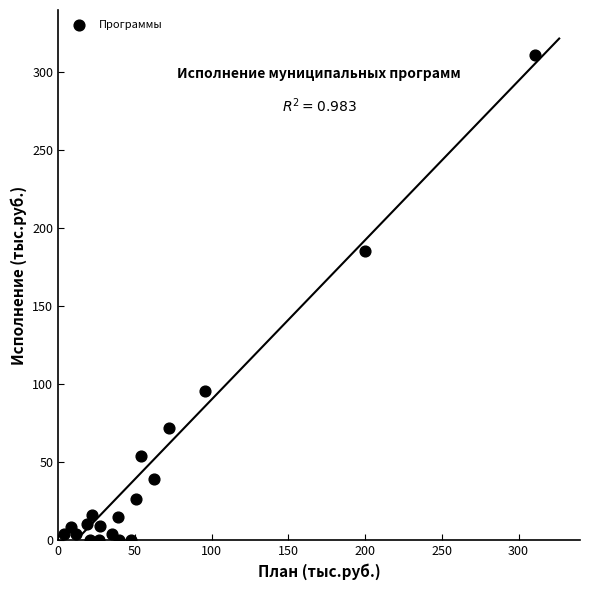

What Y value in the scatter plot is closest to 155?

185.6